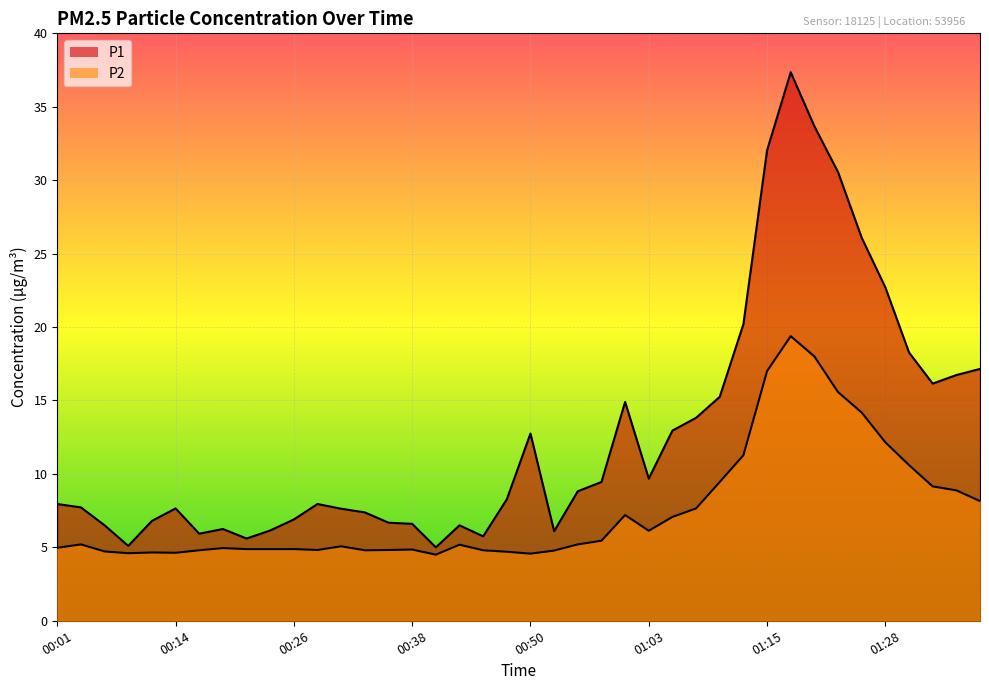

True or false: P1 has more than 1 points higher than both neighbors.

True